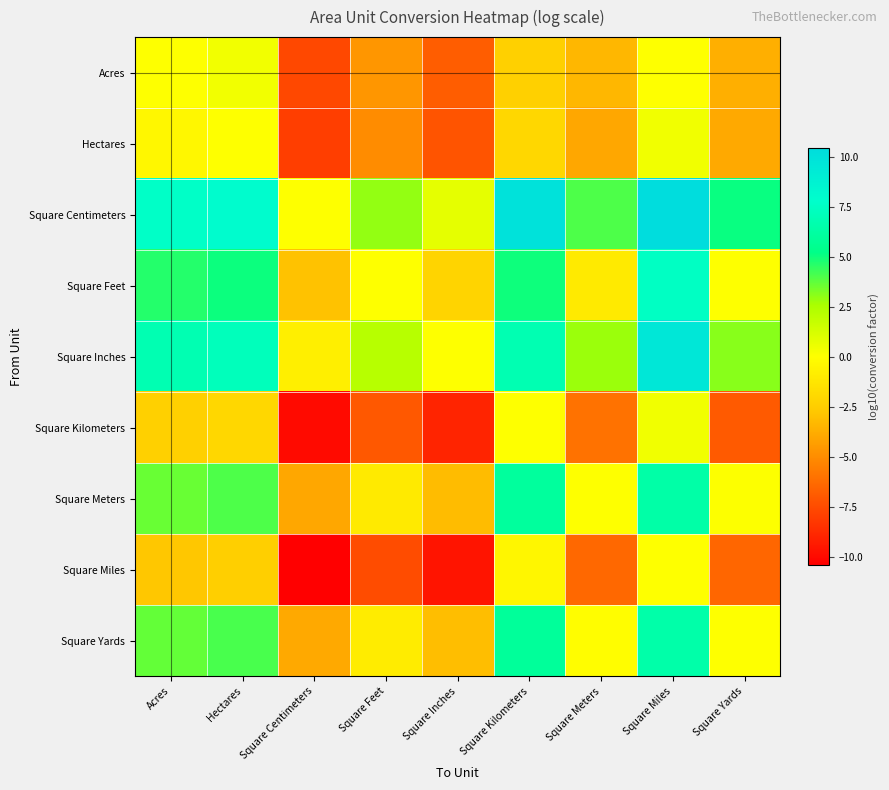

At how many categories does at least one series exceed -8?

9